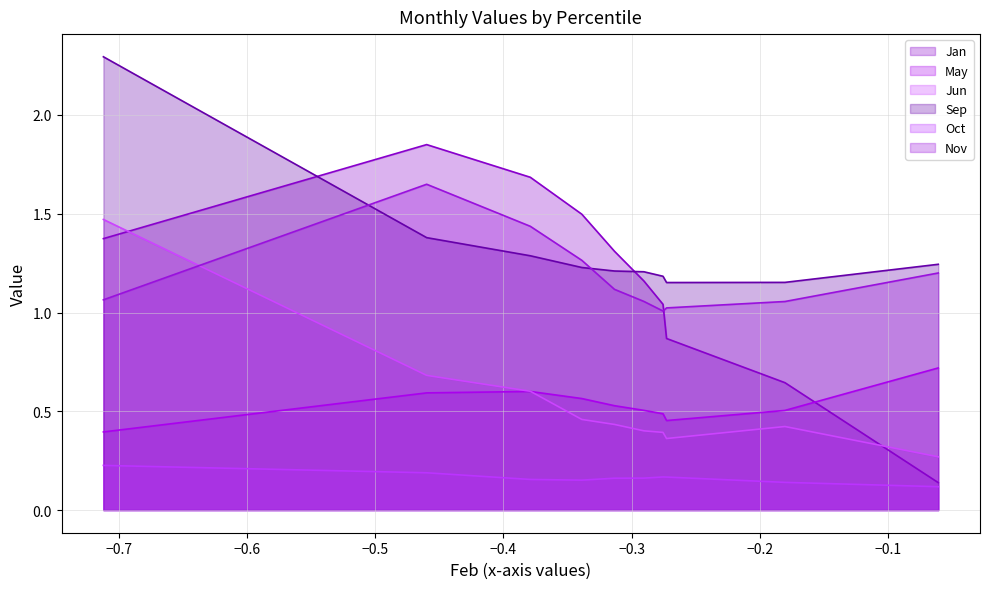

The Oct series shows 0.2 at pct35. True or false?

False